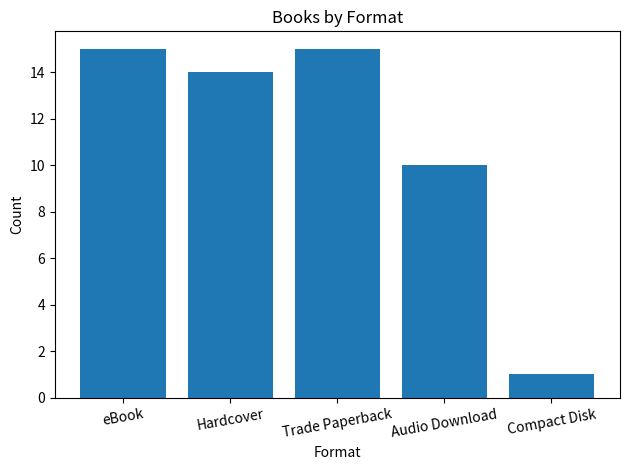

Which has a higher value, Trade Paperback or Hardcover?

Trade Paperback